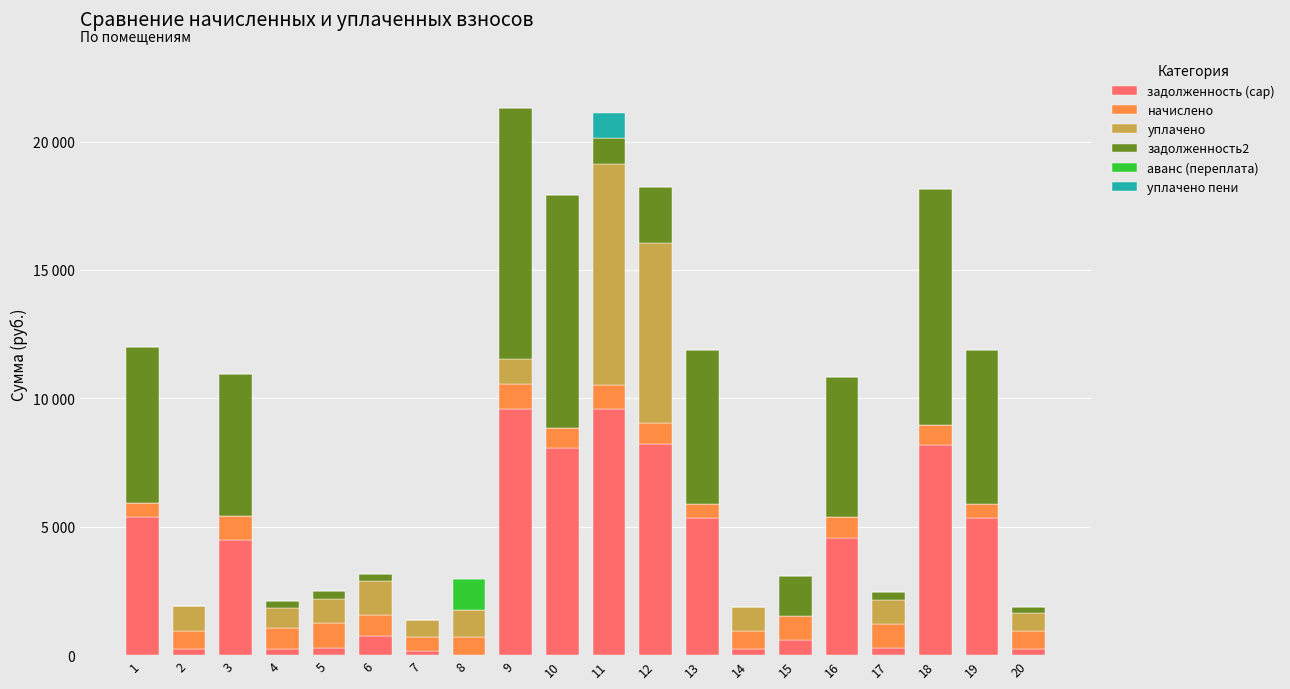

At how many categories does at least one series exceed 8907?

4